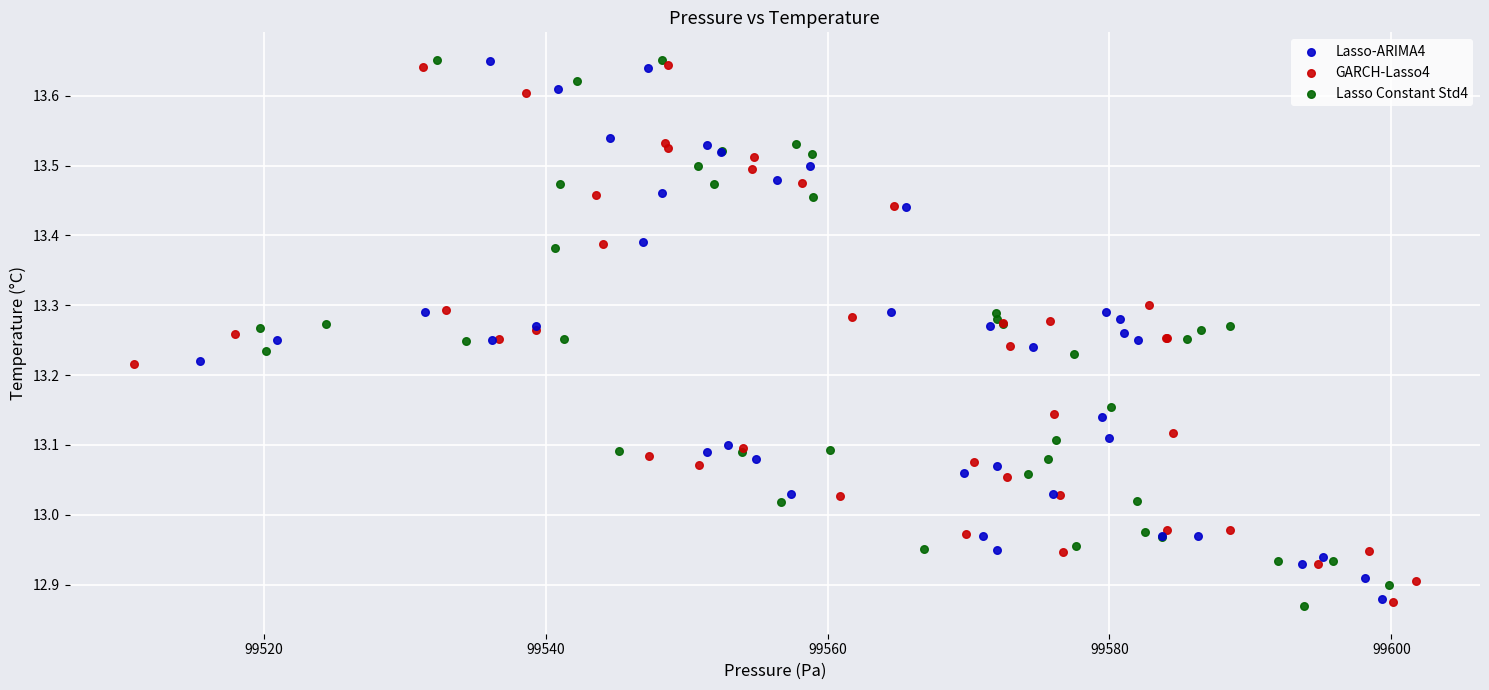

Which series has the widest spread of Y values?

Lasso Constant Std4